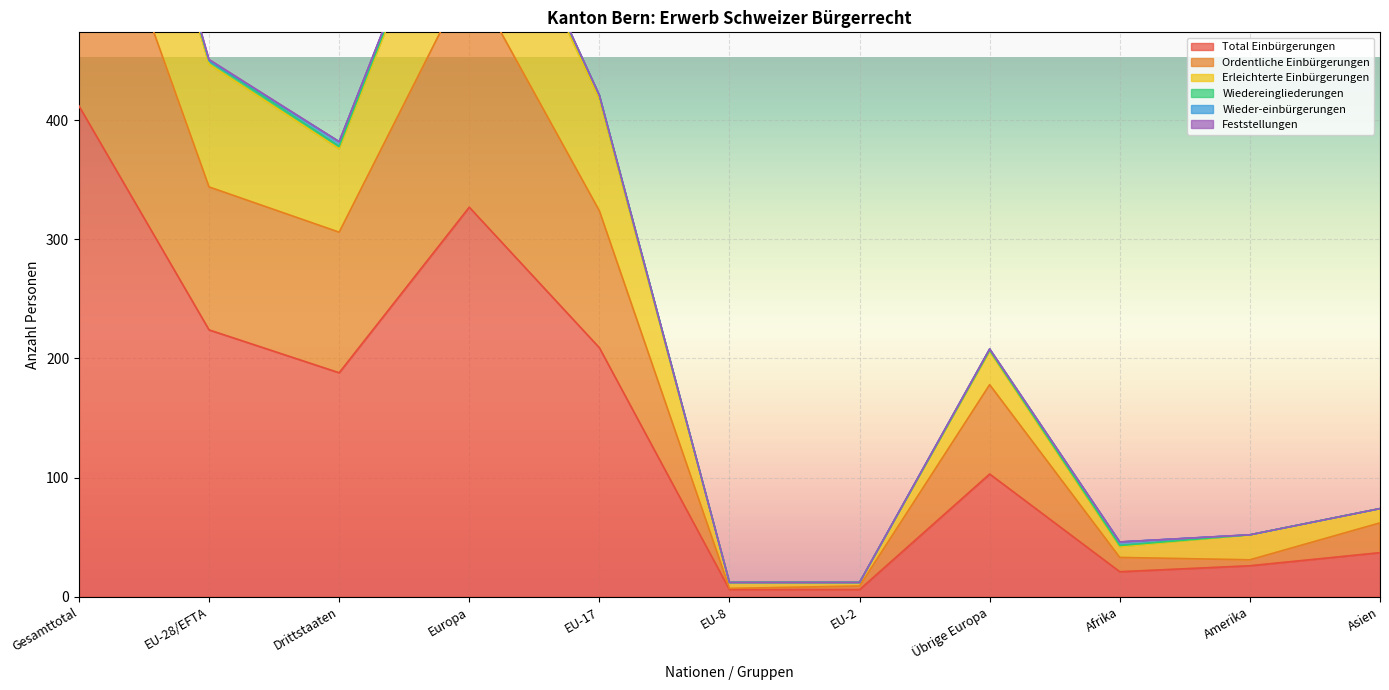

The value of Total Einbürgerungen at Europa is 72. True or false?

False